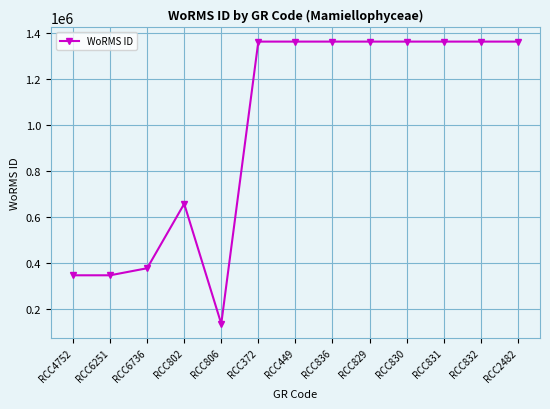

What is the difference between the second highest and second lowest values?

1015716